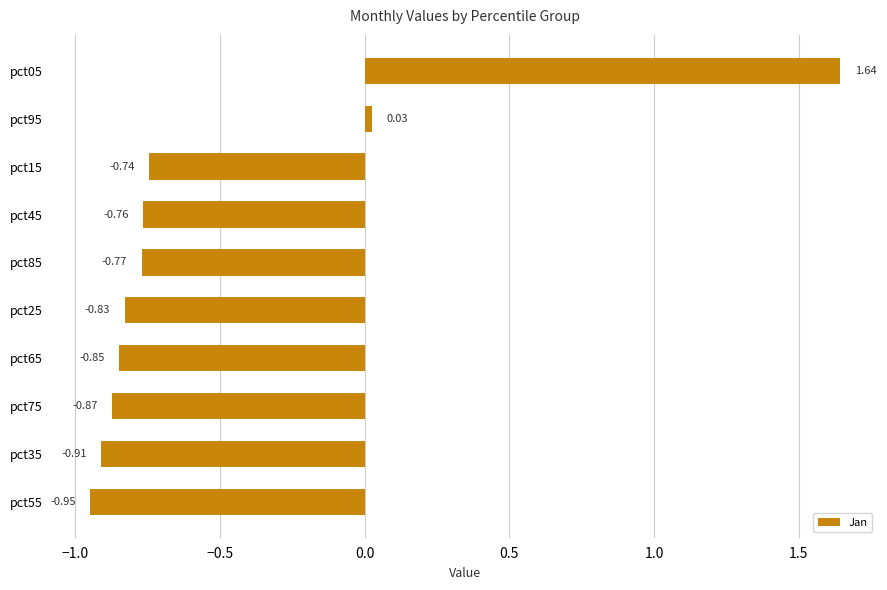

Rank the categories by value from highest to lowest.

pct05, pct95, pct15, pct45, pct85, pct25, pct65, pct75, pct35, pct55